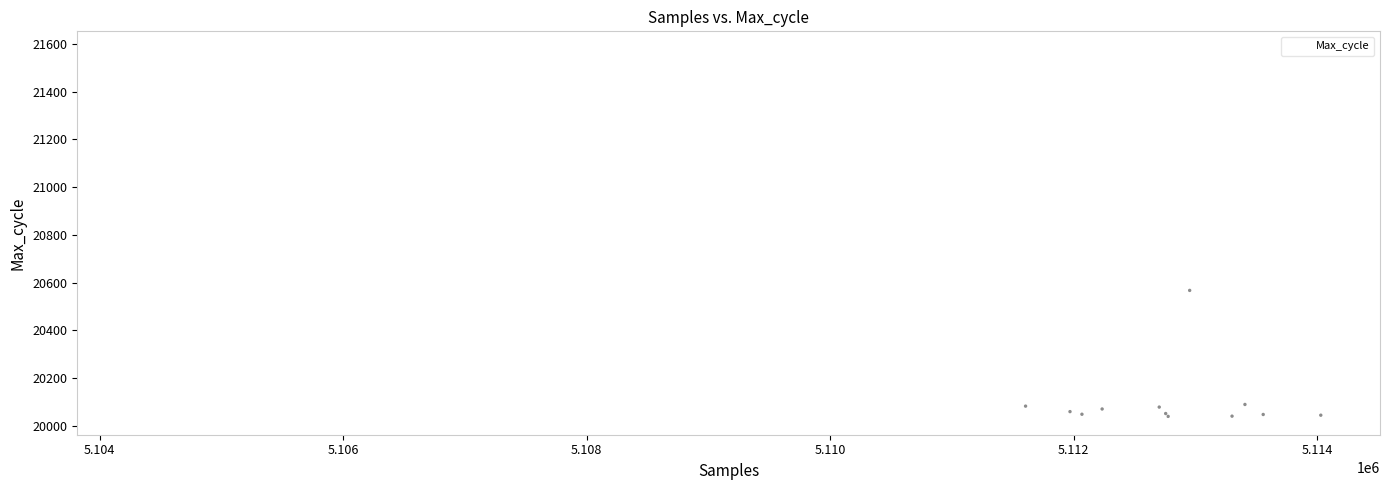

What Y value in the scatter plot is closest to 20807?

20592